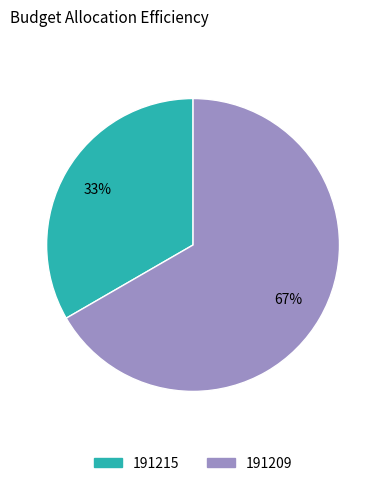

What is the majority slice?

191209